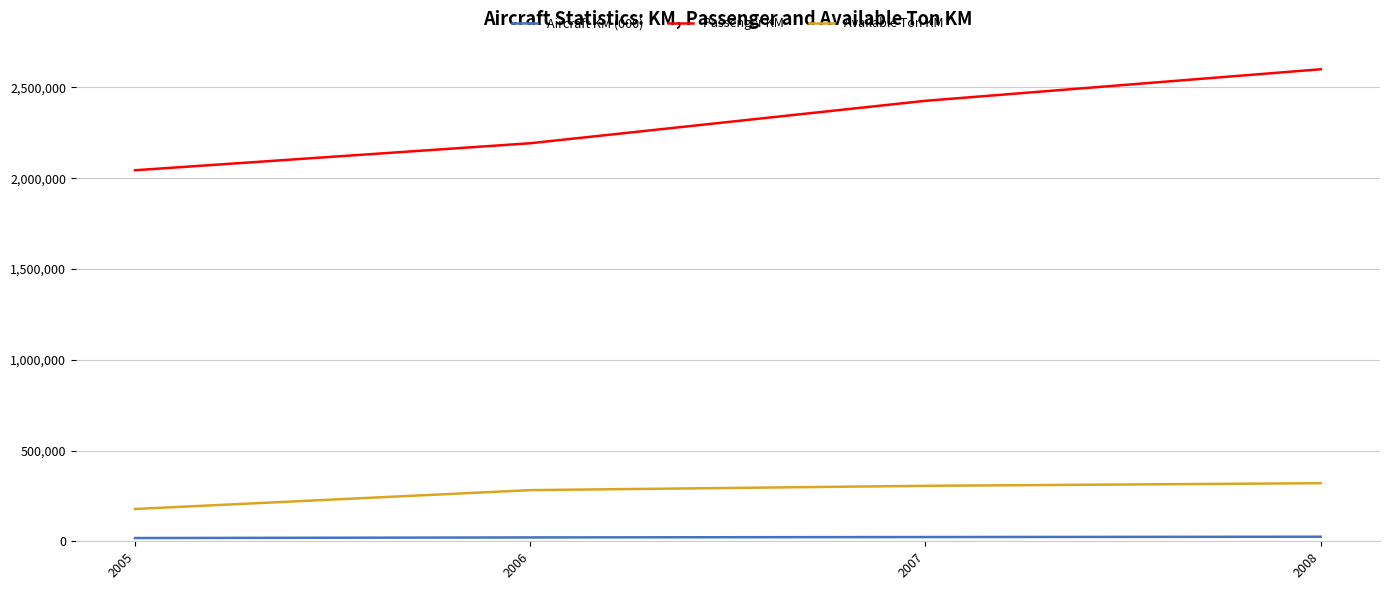

Does the chart display data point markers on the line(s)?

No